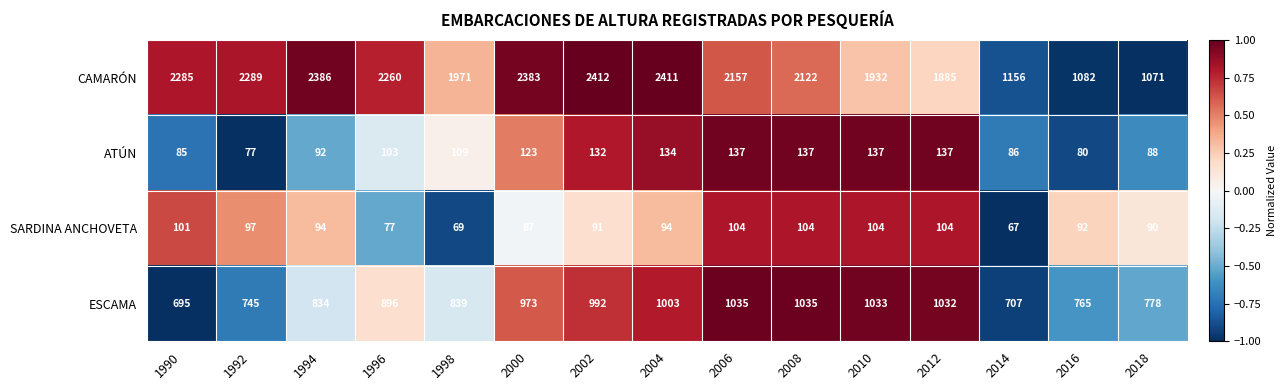

What is the sum of all ATÚN values?

1657